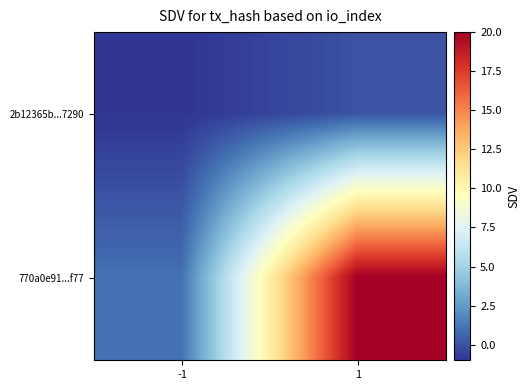

Between -1 and 1, which series saw the biggest shift?

770a0e91...f77